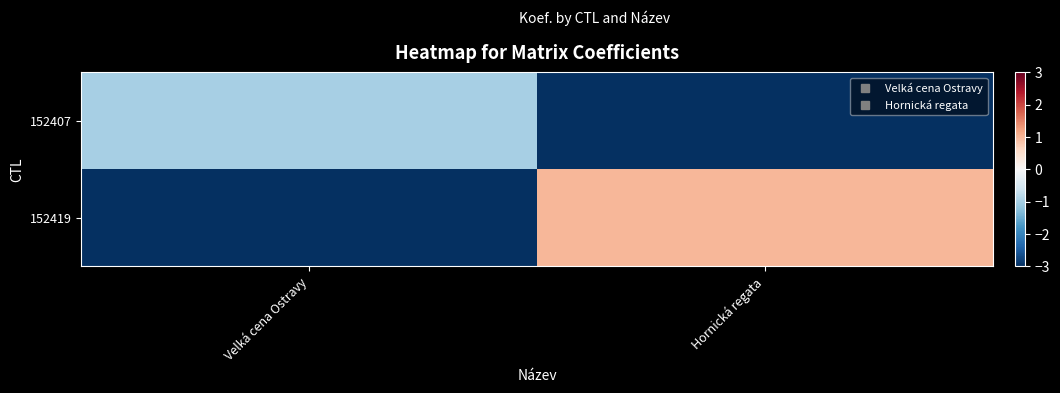

Which label corresponds to the smallest value in the chart?

Hornická regata